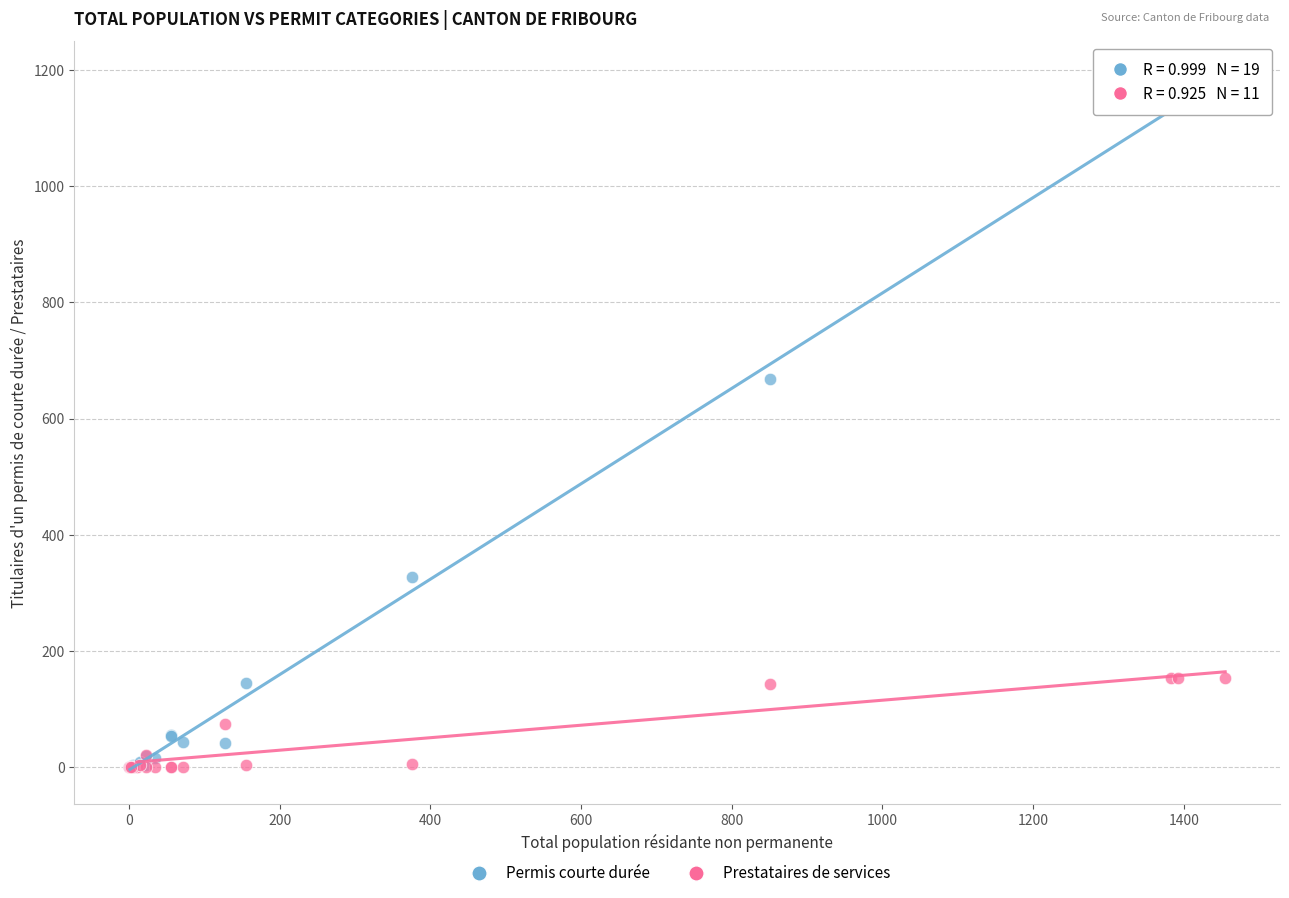

In the Permis courte durée series, what Y value is closest to 592?

668